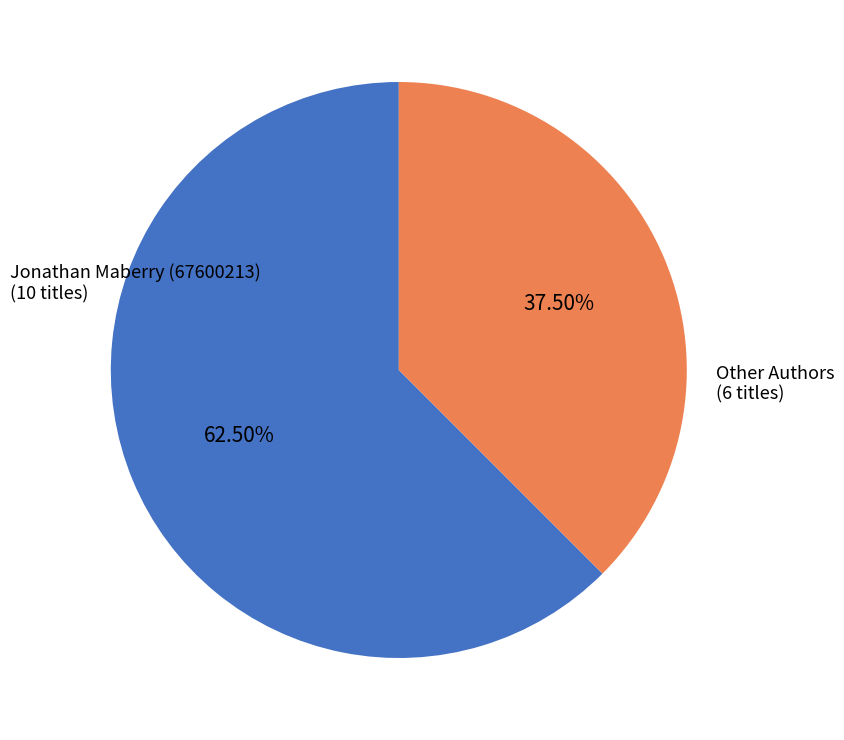

Is there any slice that represents more than half of the pie?

Yes